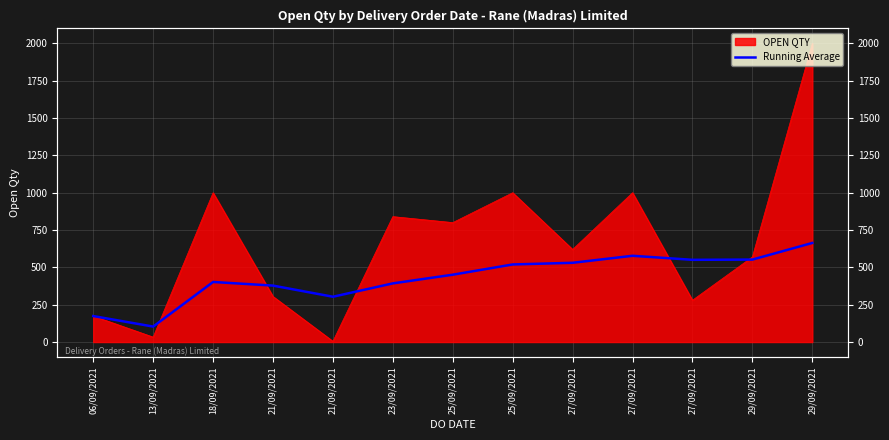

Read the value at 21/09/2021.

303.4